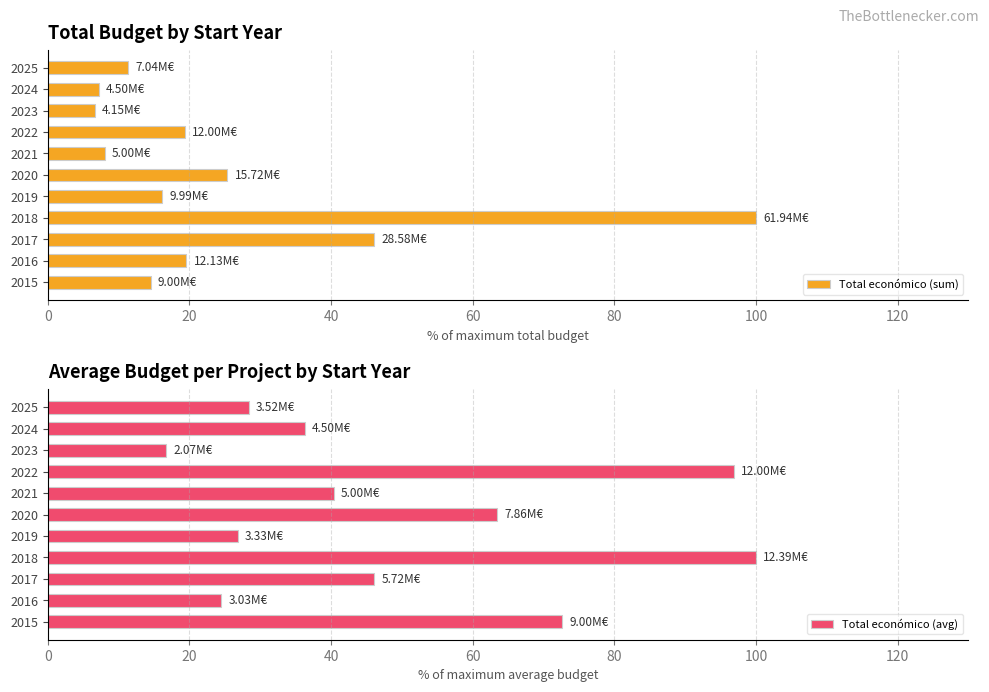

Which series has the widest spread of values?

Total económico (sum)